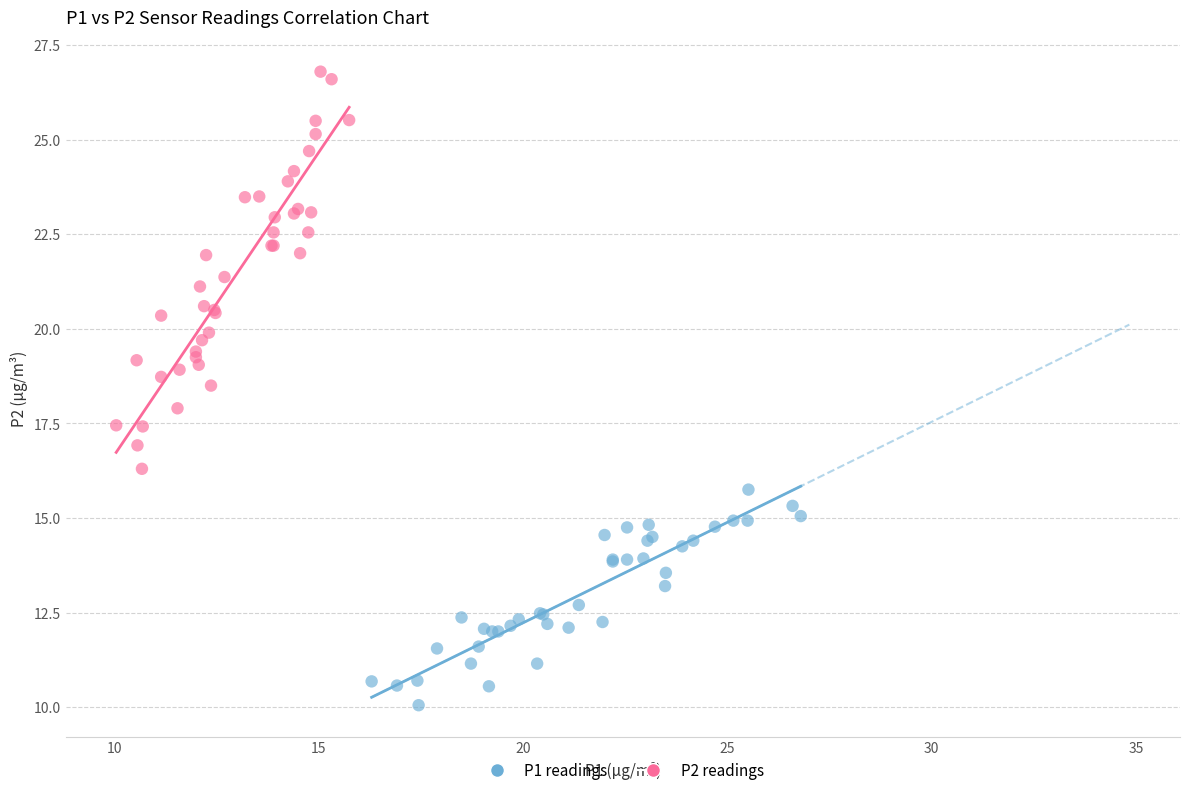

What are all the series names shown in the legend?

P1 readings, P2 readings